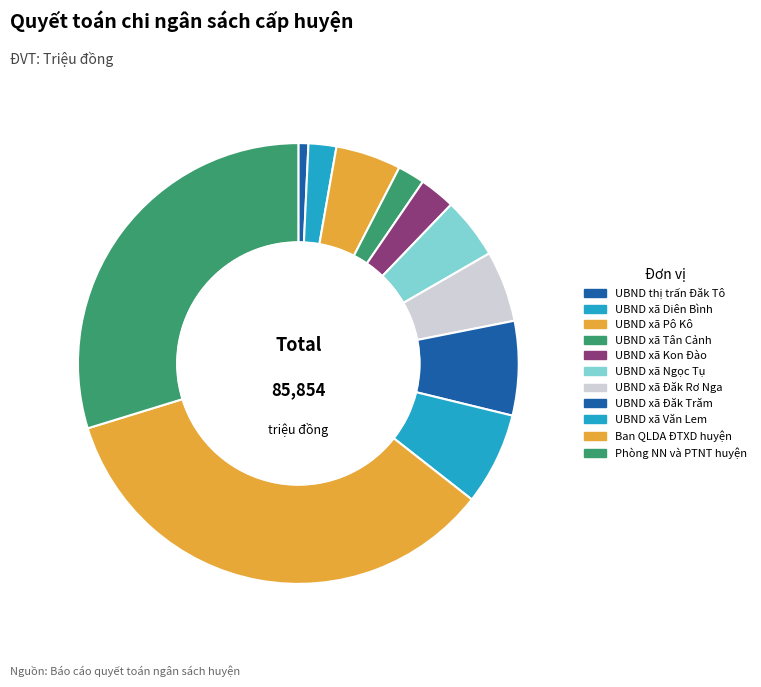

Which category has the biggest portion of the pie?

Ban QLDA ĐTXD huyện